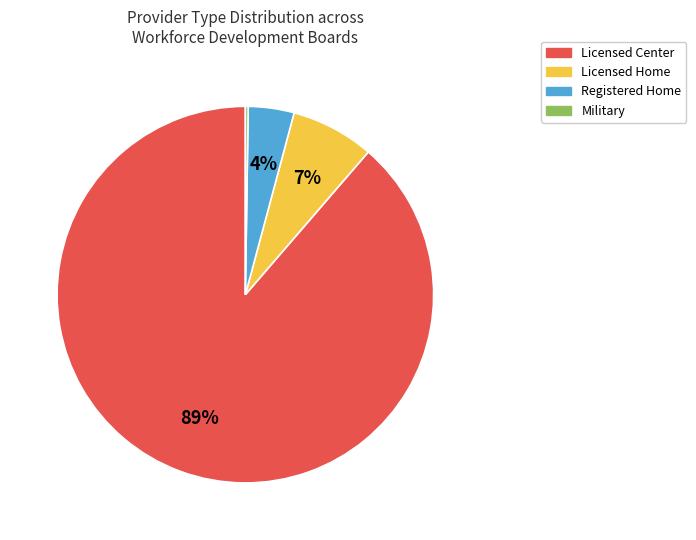

The Licensed Center slice represents 89% of the pie. True or false?

True